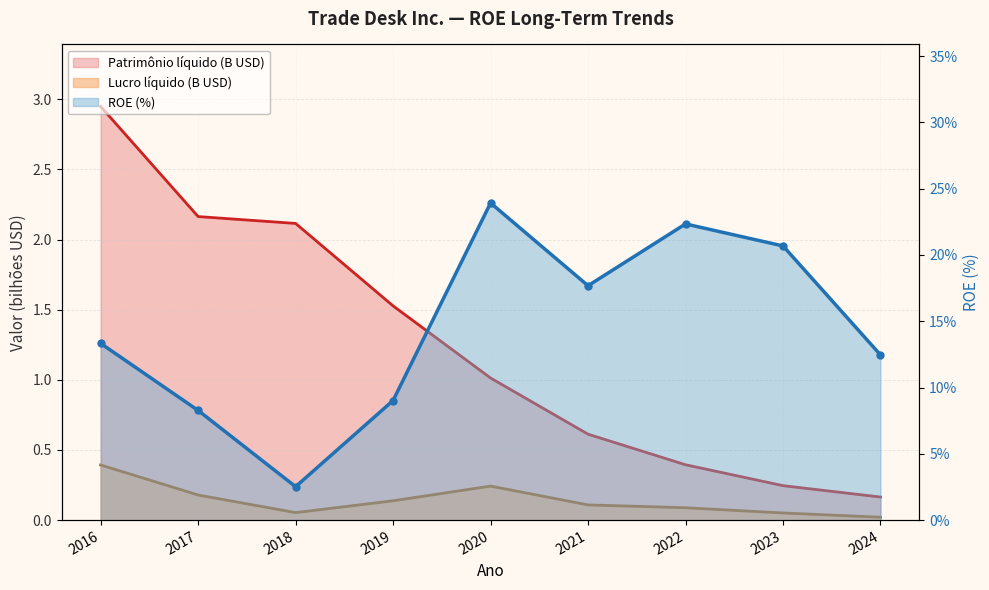

Reading left to right, transcribe all the data shown in this chart.

ROE: 2016=13.3	2017=8.3	2018=2.5	2019=9.0	2020=23.9	2021=17.7	2022=22.3	2023=20.7	2024=12.5
Lucro líquido (k): 2016=0.4	2017=0.2	2018=0.1	2019=0.1	2020=0.2	2021=0.1	2022=0.1	2023=0.1	2024=0.0
Patrimônio líquido (k): 2016=2.9	2017=2.2	2018=2.1	2019=1.5	2020=1.0	2021=0.6	2022=0.4	2023=0.2	2024=0.2